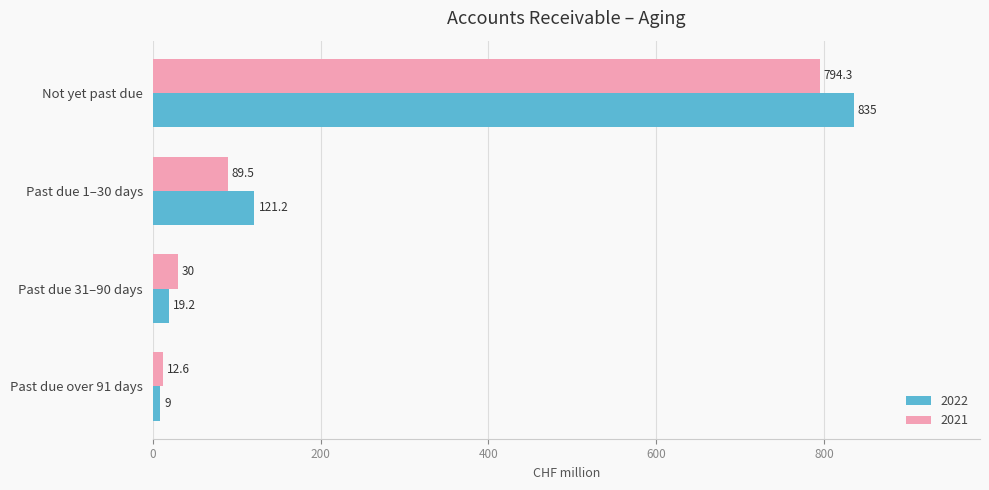

At which label is 2022 closest to 422?

Past due 1–30 days